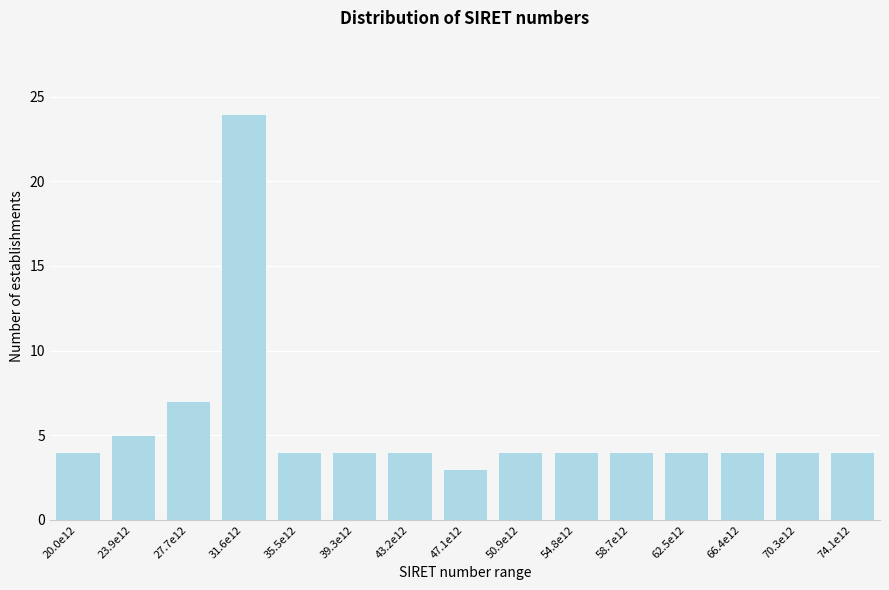

Reading right to left, transcribe all the data shown in this chart.

74.1e12=4	70.3e12=4	66.4e12=4	62.5e12=4	58.7e12=4	54.8e12=4	50.9e12=4	47.1e12=3	43.2e12=4	39.3e12=4	35.5e12=4	31.6e12=24	27.7e12=7	23.9e12=5	20.0e12=4